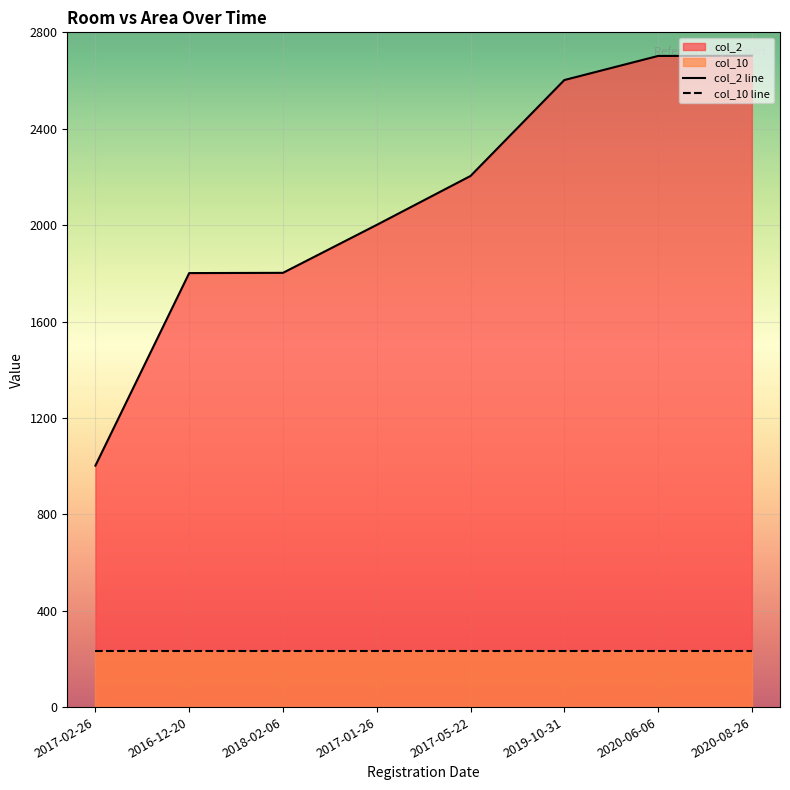

Reading left to right, list all the values displayed in this chart.

2017-02-26=1002	2016-12-20=1801	2018-02-06=1802	2017-01-26=2001	2017-05-22=2204	2019-10-31=2602	2020-06-06=2702	2020-08-26=2703